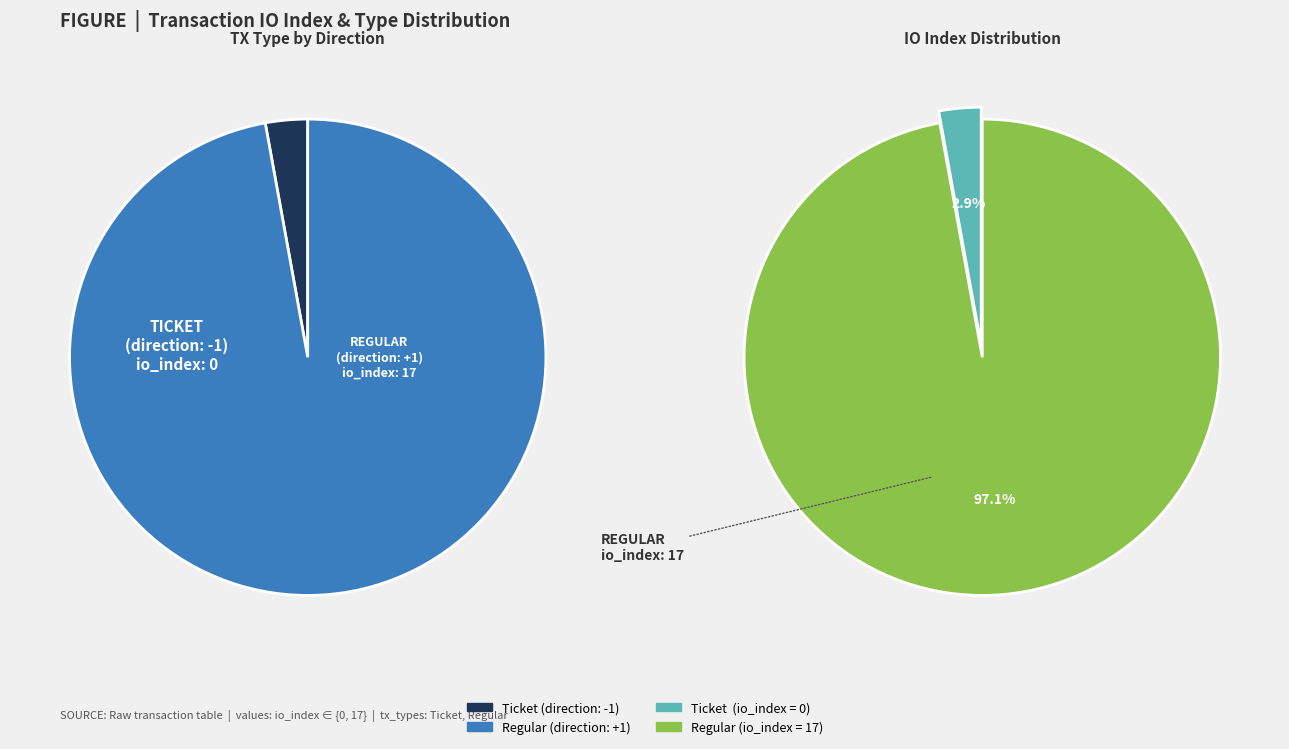

What percentage do Regular (io_index=17) and Ticket (io_index=0) together represent?

100.0%